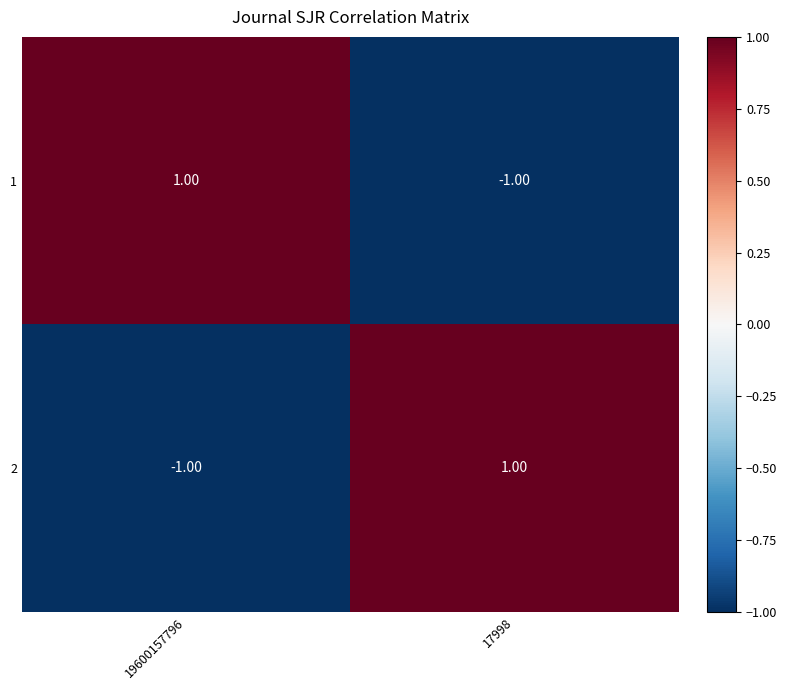

How many values in the 1 series are below 1?

1